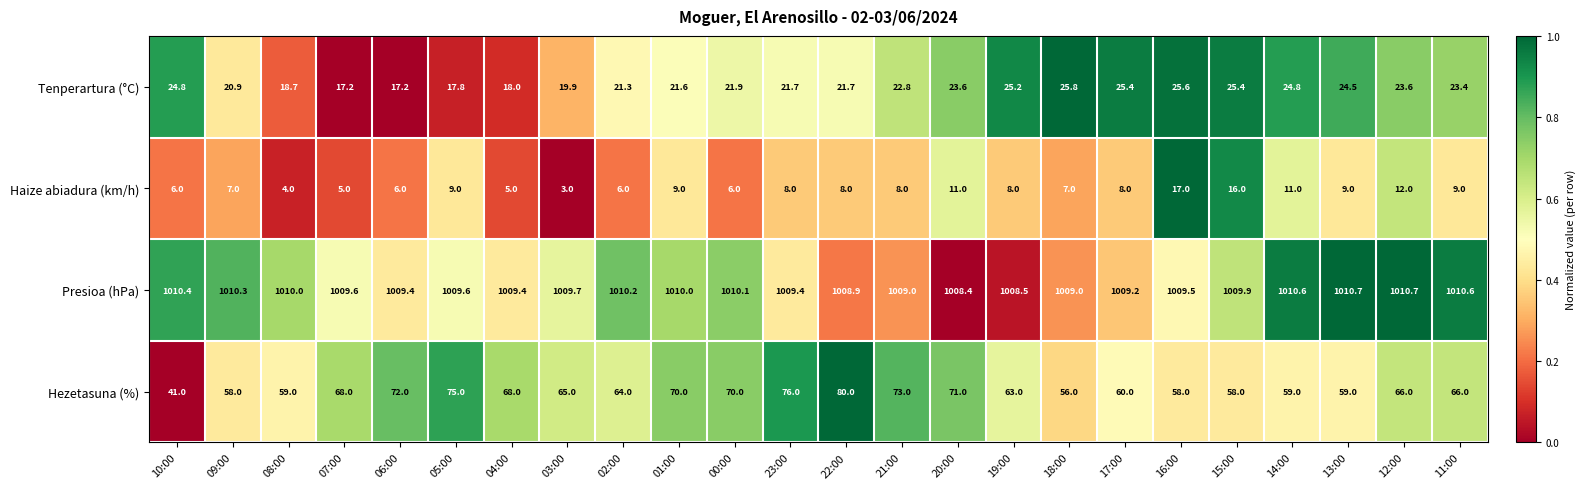

At which label is Tenperartura (°C) closest to 21?

09:00